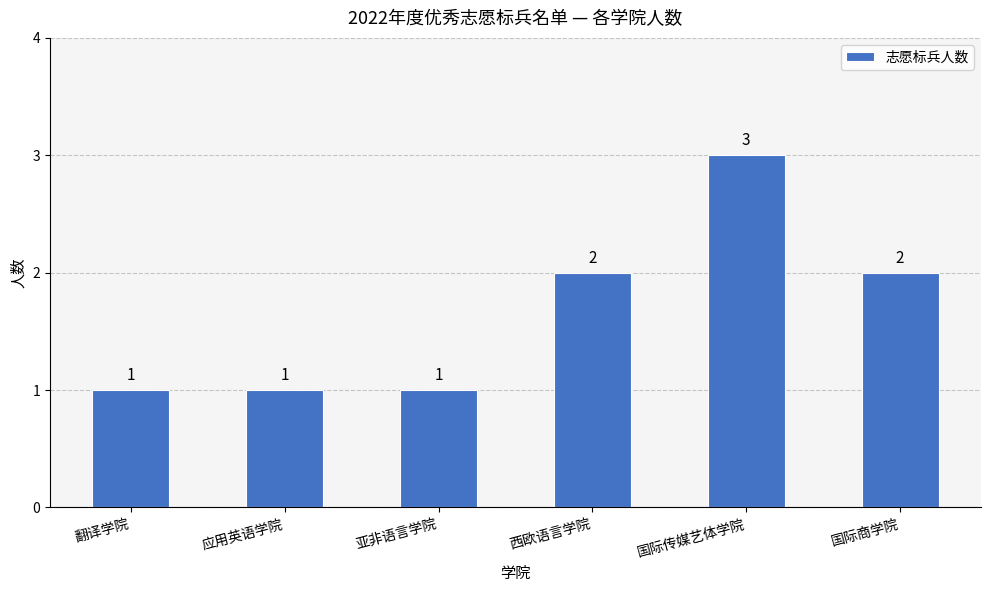

Reading left to right, list all the values displayed in this chart.

翻译学院=1	应用英语学院=1	亚非语言学院=1	西欧语言学院=2	国际传媒艺体学院=3	国际商学院=2